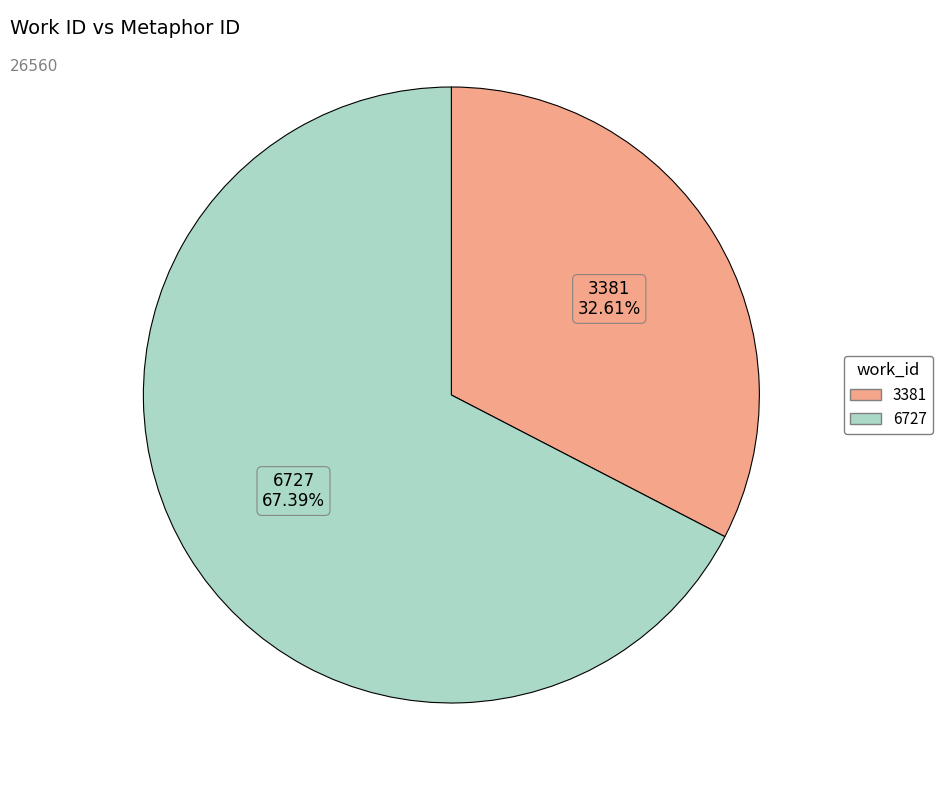

What is the smallest slice in the pie chart?

3381